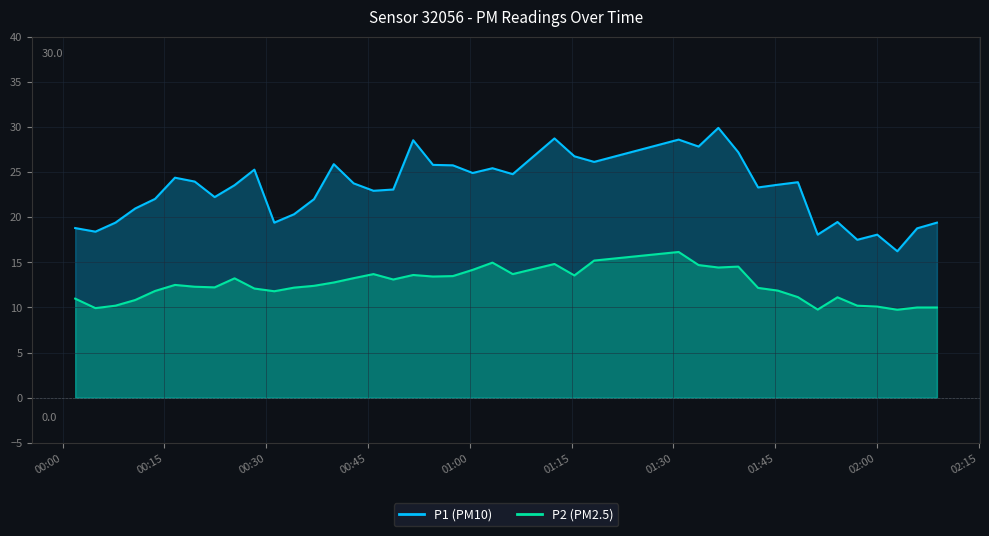

What is the average value of the P2 series?

12.5